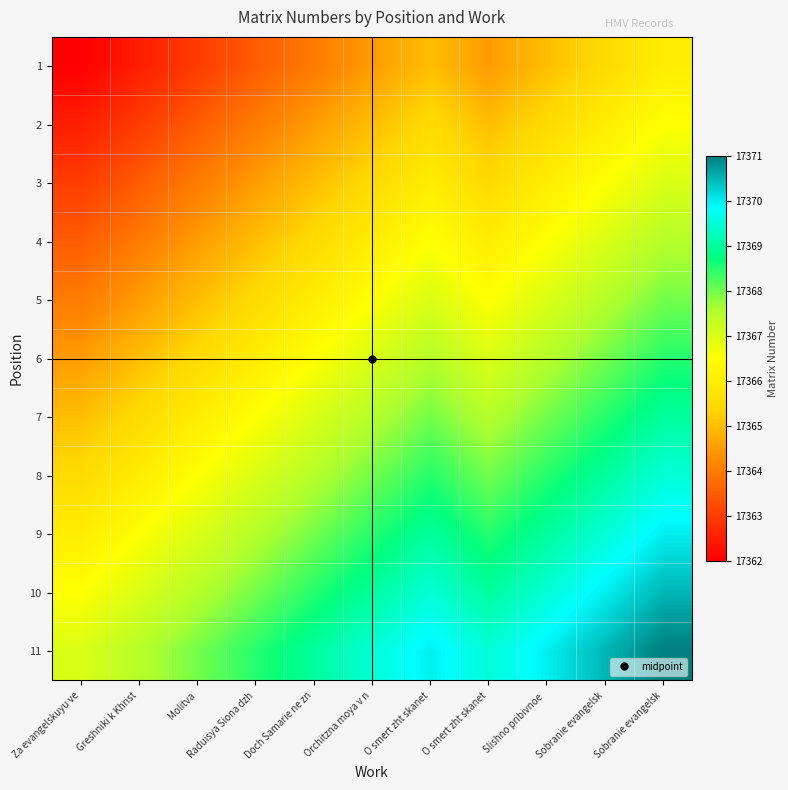

Reading left to right, what are all the values shown in this chart?

1: Za evangelskuyu ve=17362.0	Greshniki k Khrist=17362.5	Molitva=17363.0	Raduisya Siona dzh=17363.5	Doch Samarie ne zn=17364.0	Orchitzna moya v n=17364.5	O smert zht skanet=17365.0	O smert zht skanet=17364.5	Slishno pribivnoe =17365.0	Sobranie evangelsk=17365.5	Sobranie evangelsk=17366.0
2: Za evangelskuyu ve=17362.5	Greshniki k Khrist=17363.0	Molitva=17363.5	Raduisya Siona dzh=17364.0	Doch Samarie ne zn=17364.5	Orchitzna moya v n=17365.0	O smert zht skanet=17365.5	O smert zht skanet=17365.0	Slishno pribivnoe =17365.5	Sobranie evangelsk=17366.0	Sobranie evangelsk=17366.5
3: Za evangelskuyu ve=17363.0	Greshniki k Khrist=17363.5	Molitva=17364.0	Raduisya Siona dzh=17364.5	Doch Samarie ne zn=17365.0	Orchitzna moya v n=17365.5	O smert zht skanet=17366.0	O smert zht skanet=17365.5	Slishno pribivnoe =17366.0	Sobranie evangelsk=17366.5	Sobranie evangelsk=17367.0
4: Za evangelskuyu ve=17363.5	Greshniki k Khrist=17364.0	Molitva=17364.5	Raduisya Siona dzh=17365.0	Doch Samarie ne zn=17365.5	Orchitzna moya v n=17366.0	O smert zht skanet=17366.5	O smert zht skanet=17366.0	Slishno pribivnoe =17366.5	Sobranie evangelsk=17367.0	Sobranie evangelsk=17367.5
5: Za evangelskuyu ve=17364.0	Greshniki k Khrist=17364.5	Molitva=17365.0	Raduisya Siona dzh=17365.5	Doch Samarie ne zn=17366.0	Orchitzna moya v n=17366.5	O smert zht skanet=17367.0	O smert zht skanet=17366.5	Slishno pribivnoe =17367.0	Sobranie evangelsk=17367.5	Sobranie evangelsk=17368.0
6: Za evangelskuyu ve=17364.5	Greshniki k Khrist=17365.0	Molitva=17365.5	Raduisya Siona dzh=17366.0	Doch Samarie ne zn=17366.5	Orchitzna moya v n=17367.0	O smert zht skanet=17367.5	O smert zht skanet=17367.0	Slishno pribivnoe =17367.5	Sobranie evangelsk=17368.0	Sobranie evangelsk=17368.5
7: Za evangelskuyu ve=17365.0	Greshniki k Khrist=17365.5	Molitva=17366.0	Raduisya Siona dzh=17366.5	Doch Samarie ne zn=17367.0	Orchitzna moya v n=17367.5	O smert zht skanet=17368.0	O smert zht skanet=17367.5	Slishno pribivnoe =17368.0	Sobranie evangelsk=17368.5	Sobranie evangelsk=17369.0
8: Za evangelskuyu ve=17365.5	Greshniki k Khrist=17366.0	Molitva=17366.5	Raduisya Siona dzh=17367.0	Doch Samarie ne zn=17367.5	Orchitzna moya v n=17368.0	O smert zht skanet=17368.5	O smert zht skanet=17368.0	Slishno pribivnoe =17368.5	Sobranie evangelsk=17369.0	Sobranie evangelsk=17369.5
9: Za evangelskuyu ve=17366.0	Greshniki k Khrist=17366.5	Molitva=17367.0	Raduisya Siona dzh=17367.5	Doch Samarie ne zn=17368.0	Orchitzna moya v n=17368.5	O smert zht skanet=17369.0	O smert zht skanet=17368.5	Slishno pribivnoe =17369.0	Sobranie evangelsk=17369.5	Sobranie evangelsk=17370.0
10: Za evangelskuyu ve=17366.5	Greshniki k Khrist=17367.0	Molitva=17367.5	Raduisya Siona dzh=17368.0	Doch Samarie ne zn=17368.5	Orchitzna moya v n=17369.0	O smert zht skanet=17369.5	O smert zht skanet=17369.0	Slishno pribivnoe =17369.5	Sobranie evangelsk=17370.0	Sobranie evangelsk=17370.5
11: Za evangelskuyu ve=17367.0	Greshniki k Khrist=17367.5	Molitva=17368.0	Raduisya Siona dzh=17368.5	Doch Samarie ne zn=17369.0	Orchitzna moya v n=17369.5	O smert zht skanet=17370.0	O smert zht skanet=17369.5	Slishno pribivnoe =17370.0	Sobranie evangelsk=17370.5	Sobranie evangelsk=17371.0